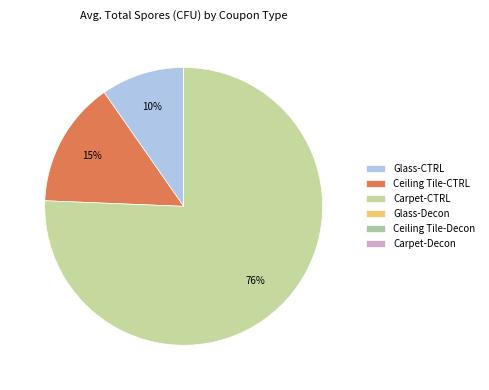

To the nearest percent, what is the combined percentage of Ceiling Tile-Decon and Carpet-CTRL?

76%